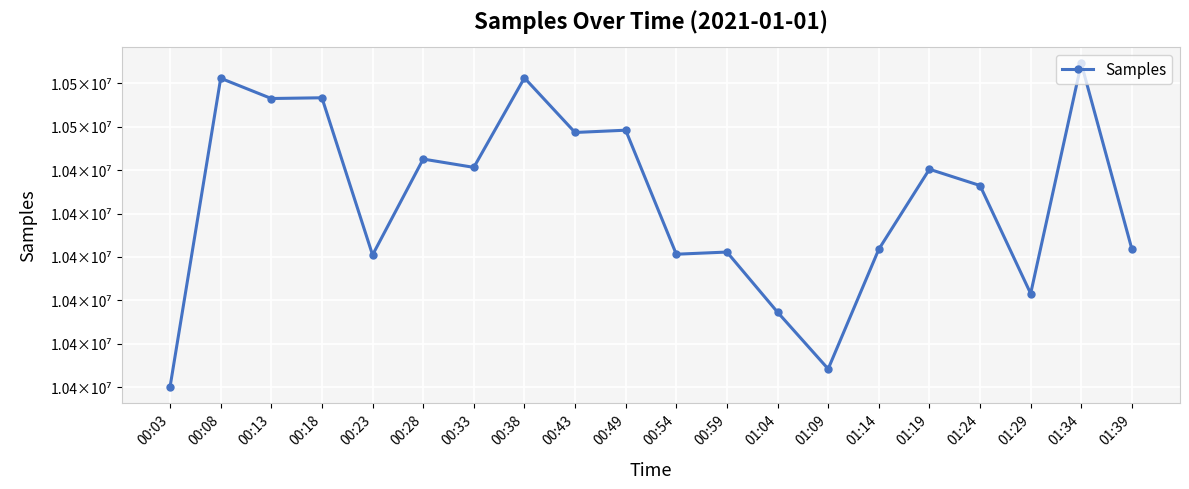

Is this an area chart (filled region under the line)?

No